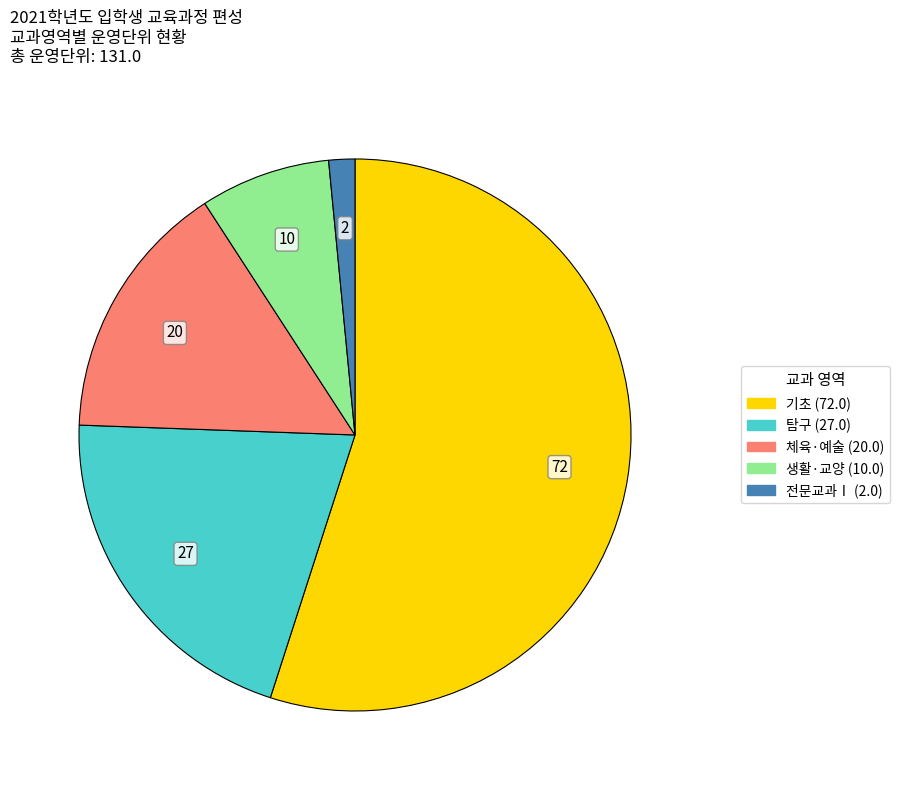

Is there a majority slice in this chart?

Yes